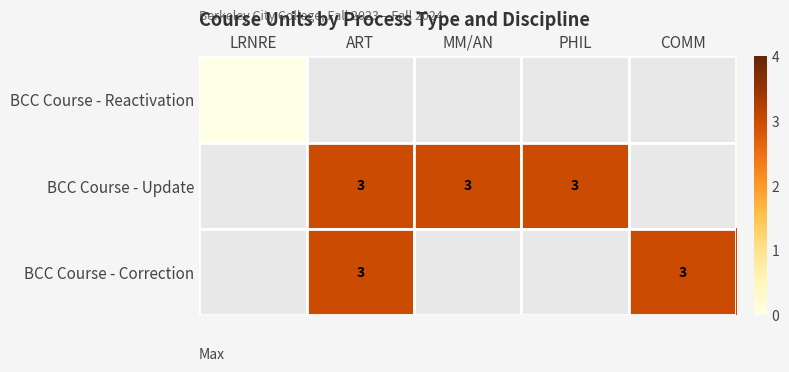

How many distinct data groups are displayed?

3